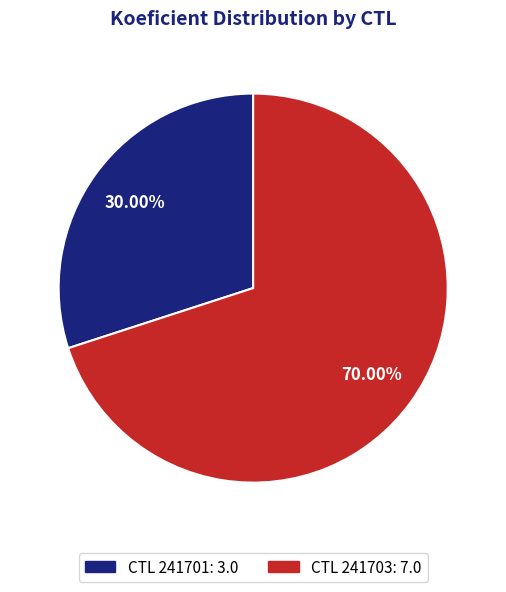

Is there any slice that represents more than half of the pie?

Yes